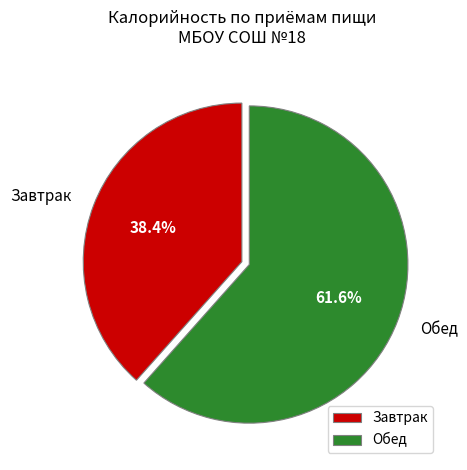

What is the majority slice?

Обед